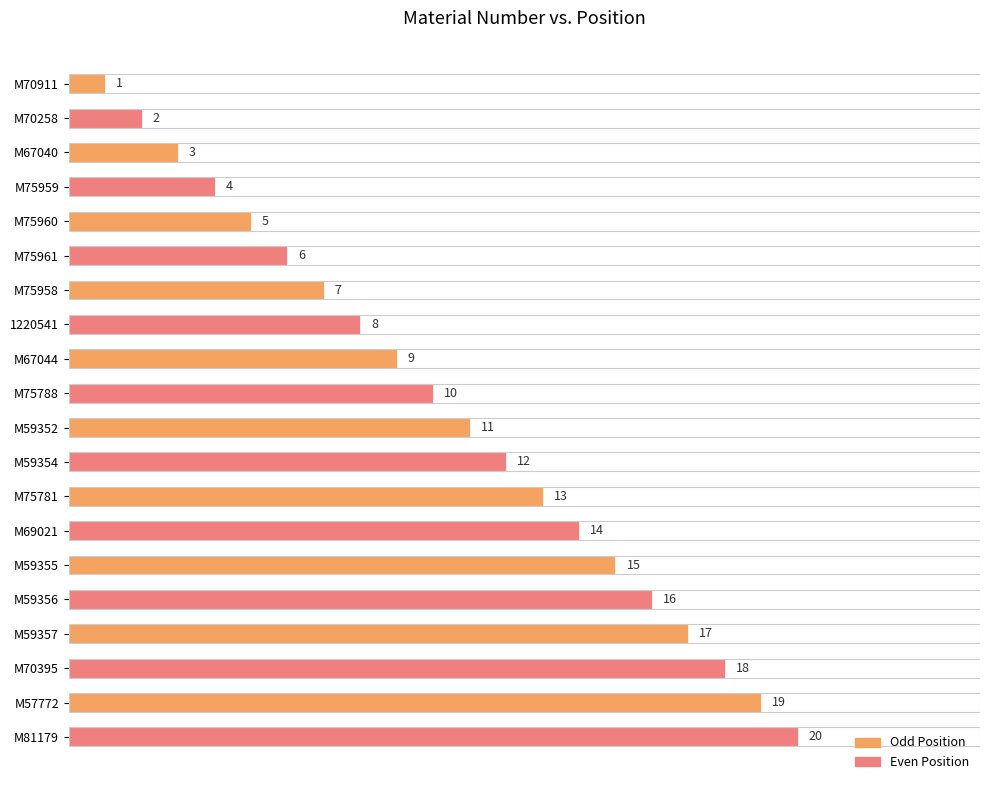

What is the sum of all values?

210